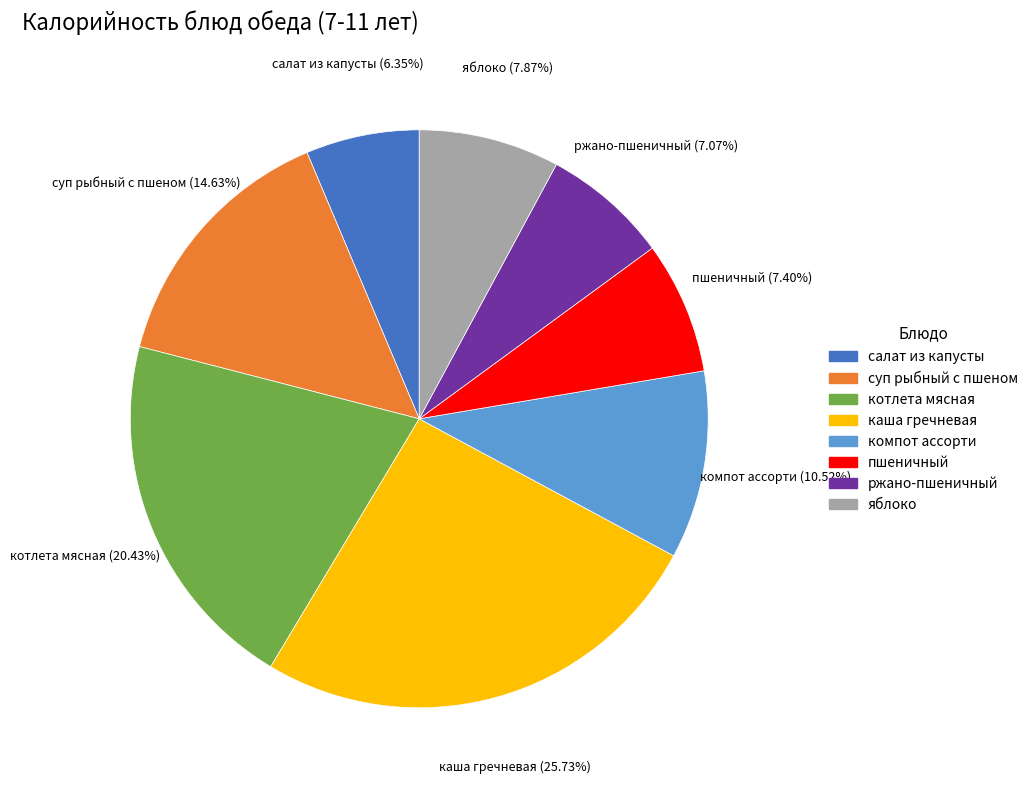

What percentage is the компот ассорти slice, to the nearest percent?

11%